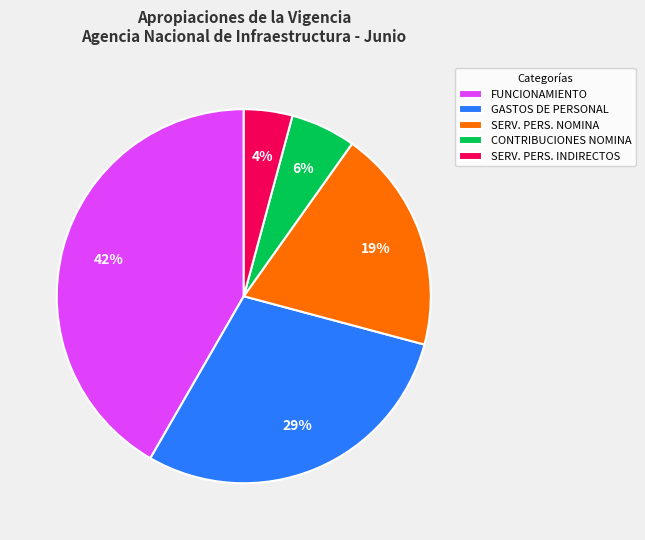

Which has a higher value, CONTRIBUCIONES NOMINA or SERV. PERS. INDIRECTOS?

CONTRIBUCIONES NOMINA